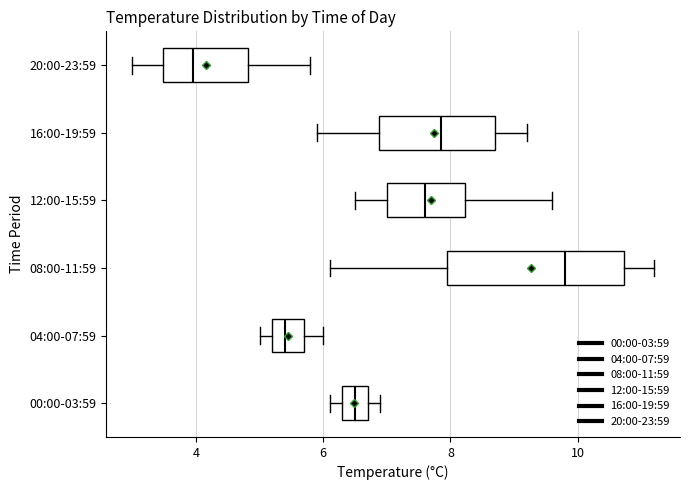

Reading bottom to top, read every box against the x-axis: the position of its median line, the range the box covers, and the ends of its whiskers. The values are not printed on the chart, so give them approximately, as read against the axis.

00:00-03:59: median 6.6, box 6.4 to 6.8, whiskers 6.2 to 7.0
04:00-07:59: median 5.4, box 5.2 to 5.8, whiskers 5.0 to 6.0
08:00-11:59: median 9.8, box 8.0 to 10.8, whiskers 6.2 to 11.2
12:00-15:59: median 7.6, box 7.0 to 8.2, whiskers 6.6 to 9.6
16:00-19:59: median 7.8, box 6.8 to 8.8, whiskers 6.0 to 9.2
20:00-23:59: median 4.0, box 3.4 to 4.8, whiskers 3.0 to 5.8